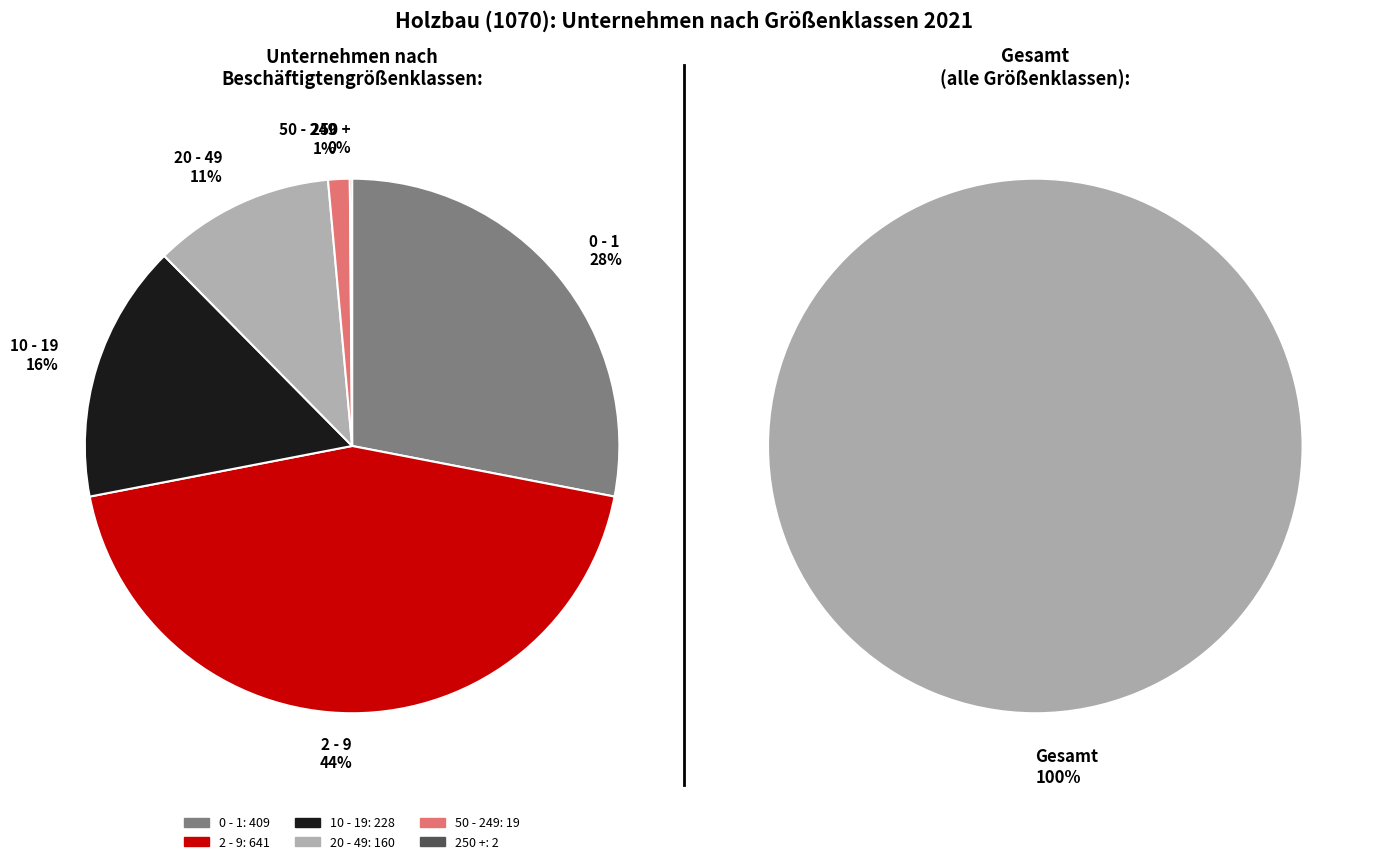

Do 250 + and 50 - 249 together represent more than half of the pie?

No